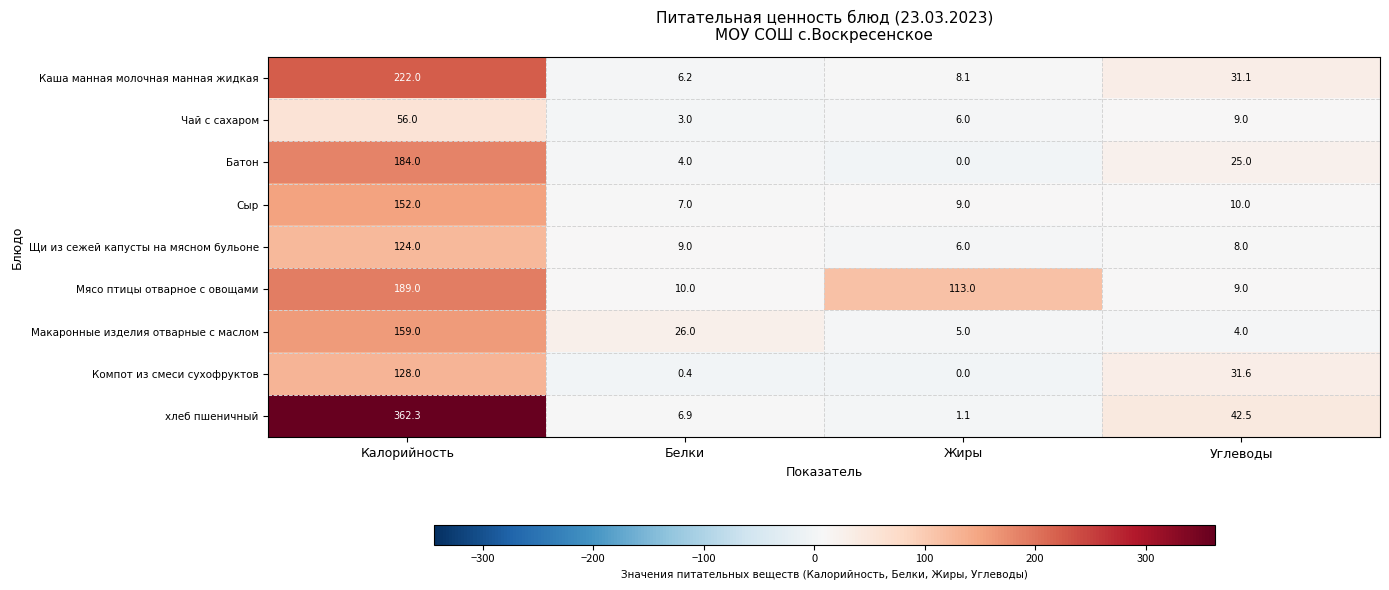

List the series in order of their peak value, lowest first.

Чай с сахаром, Щи из сежей капусты на мясном бульоне, Компот из смеси сухофруктов, Сыр, Макаронные изделия отварные с маслом, Батон, Мясо птицы отварное с овощами, Каша манная молочная манная жидкая, хлеб пшеничный